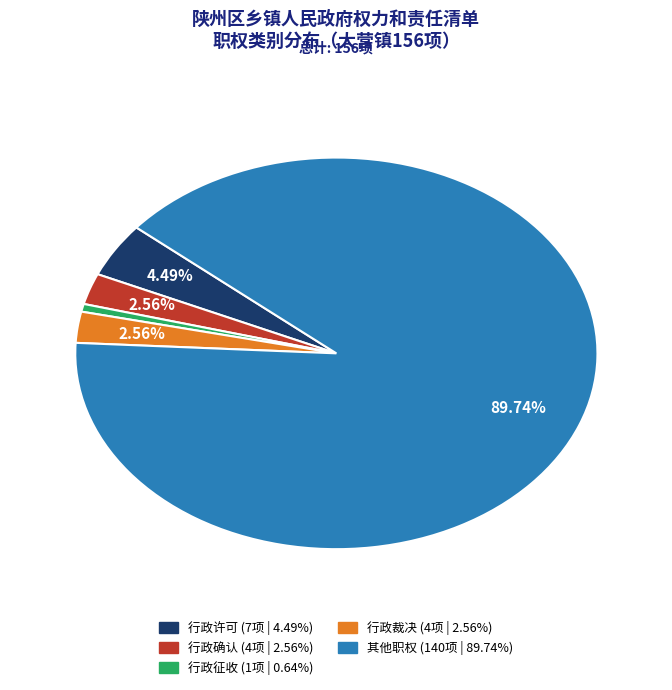

How many segments does this pie chart have?

5